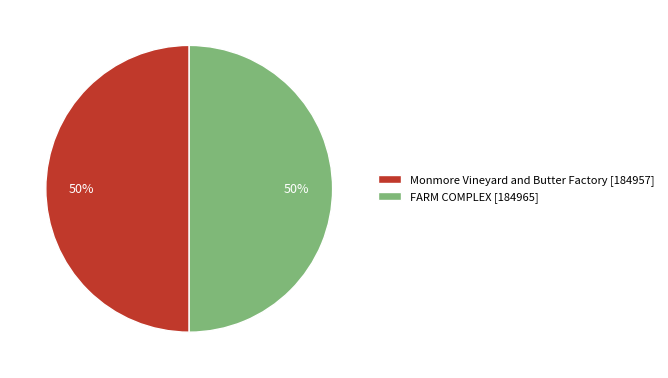

Combined, do Monmore Vineyard and Butter Factory [184957] and FARM COMPLEX [184965] account for over 50%?

Yes